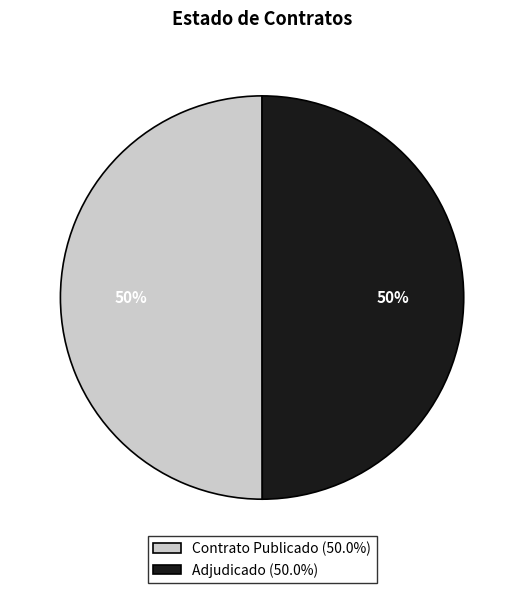

How many slices are in this pie chart?

2